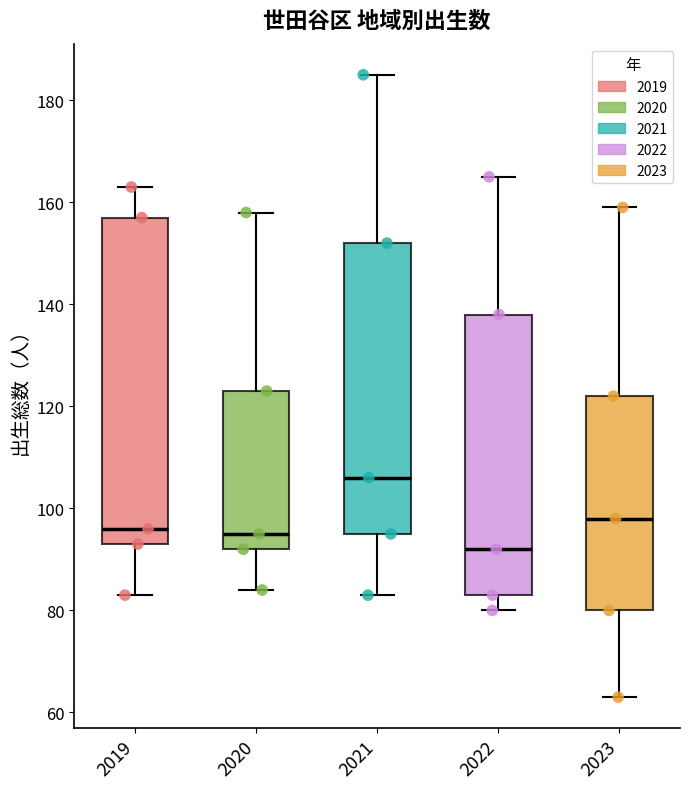

Which box has the lowest median line?

2022